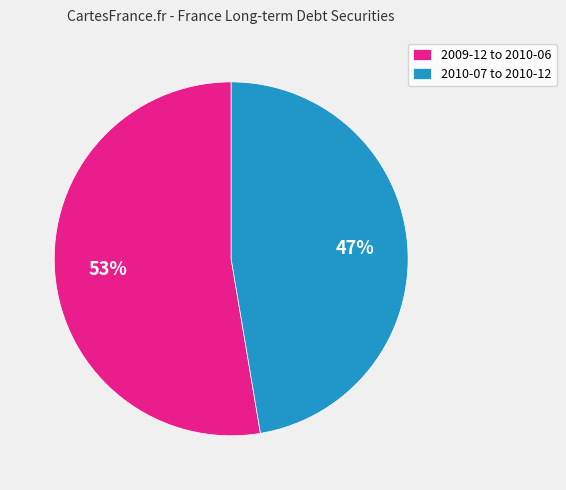

To the nearest percent, what is the average slice percentage?

50%